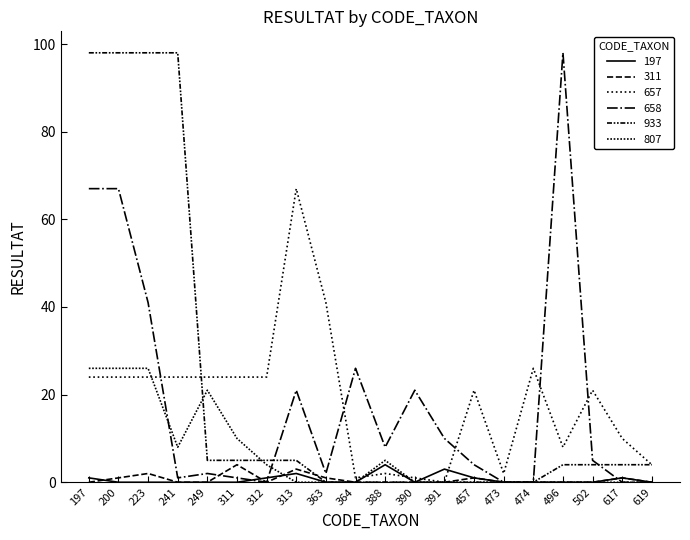

Is the value of 807 at 200 greater than the value of 933 at 223?

No